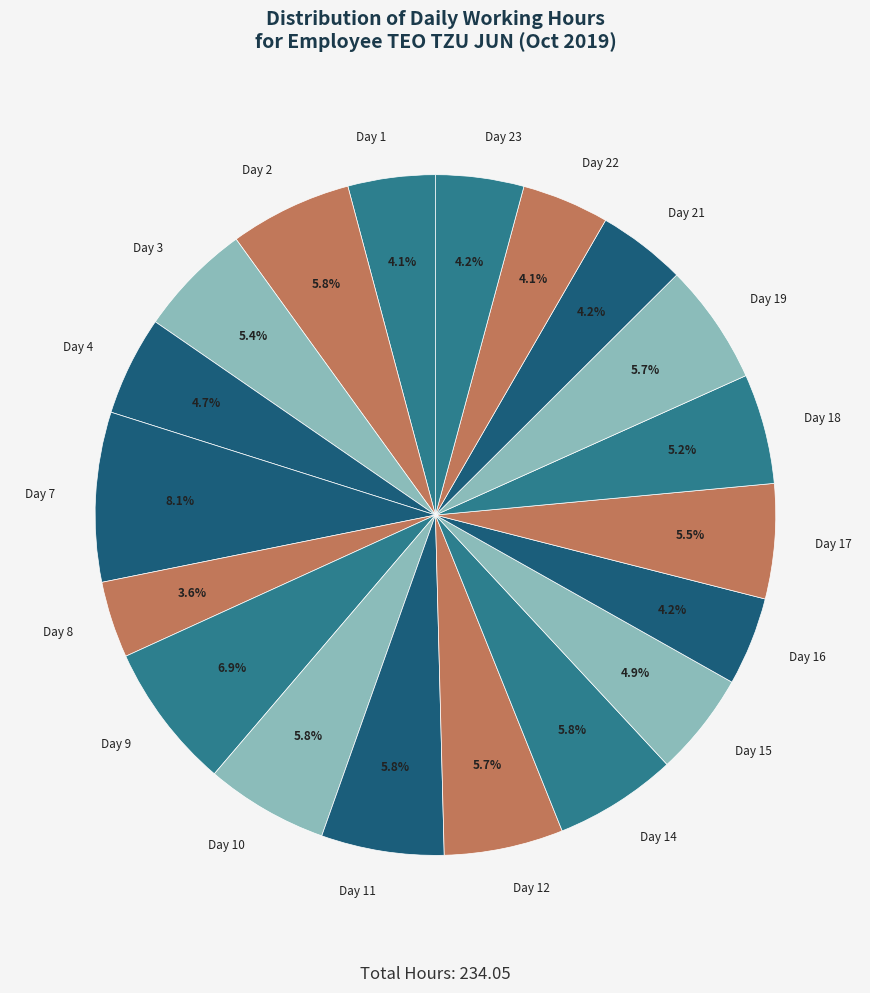

Which slice is the largest?

Day 7